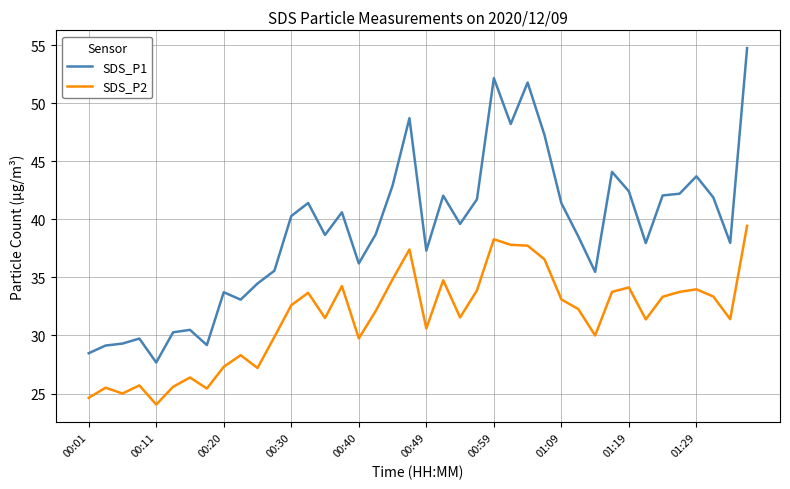

List the series in order of their overall mean, highest first.

SDS_P1, SDS_P2